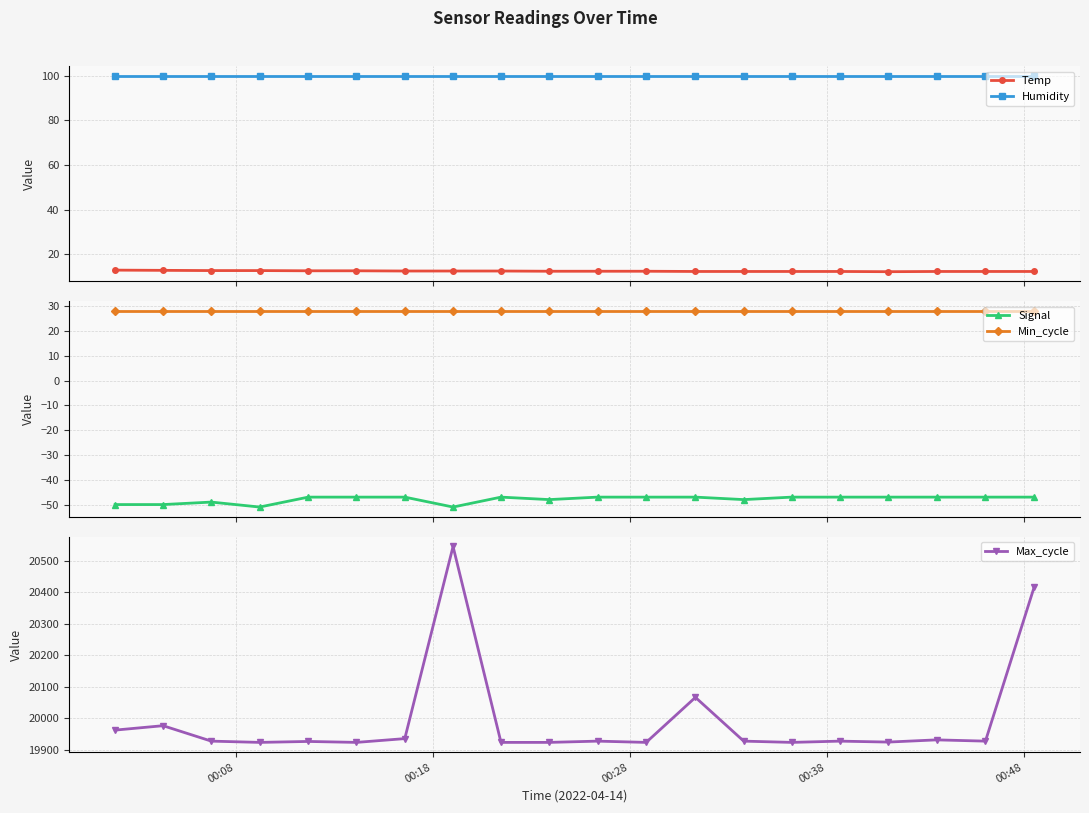

What is the value of the Humidity point at the 2nd from the left?

99.9